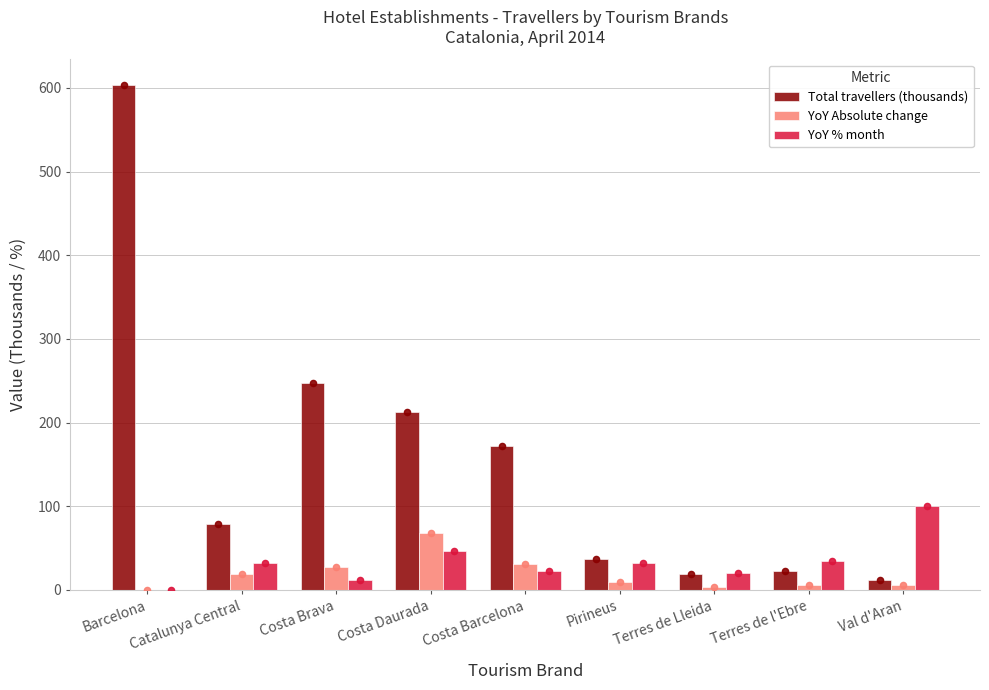

Is the value of Total travellers (thousands) at Catalunya Central greater than the value of YoY % month at Costa Barcelona?

Yes